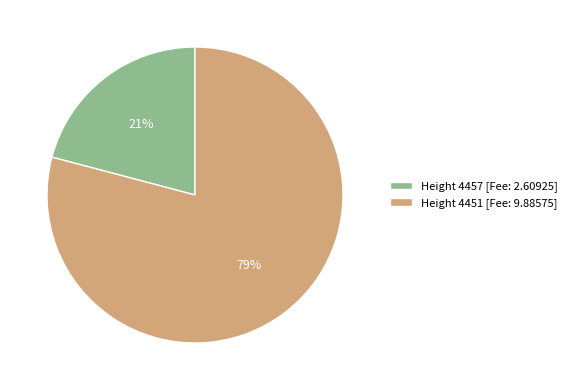

Combined, do Height 4451 [Fee: 9.88575] and Height 4457 [Fee: 2.60925] account for over 50%?

Yes